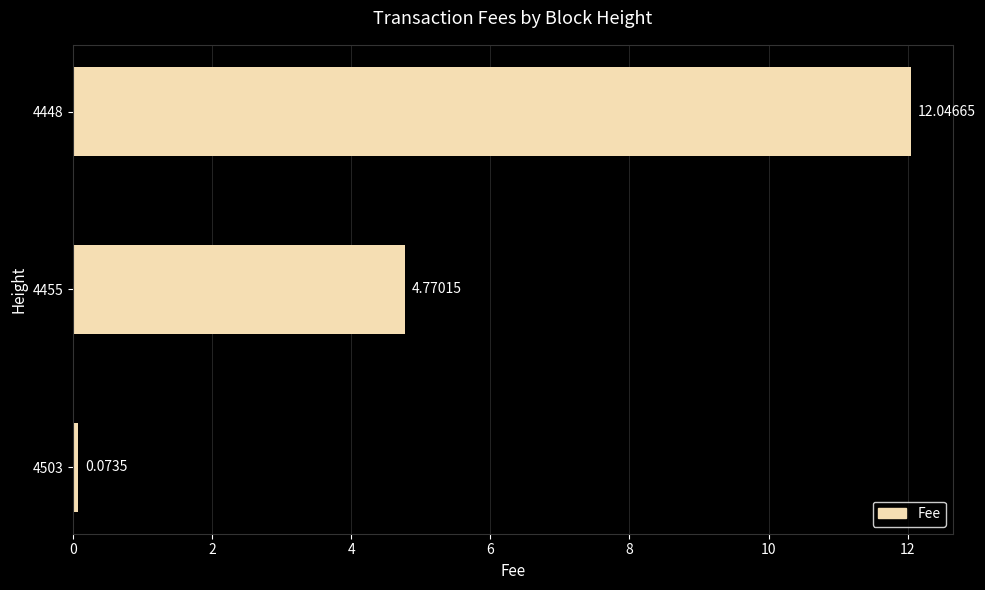

What is the ratio of the value at 4455 to the value at 4448?

0.4